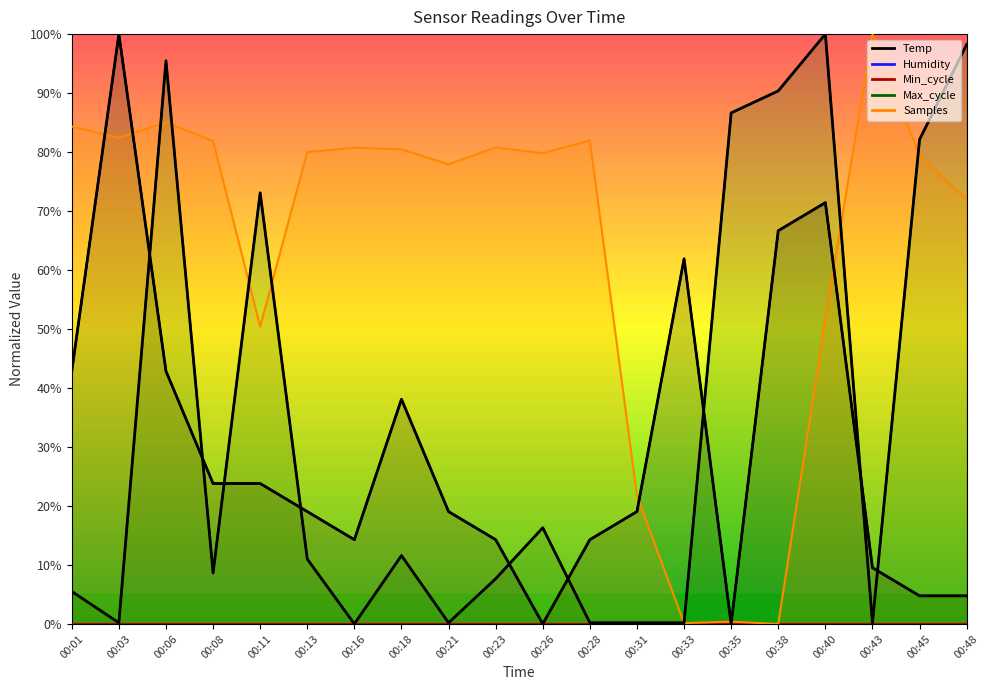

The Max_cycle (norm) series shows 29.8 at 00:40. True or false?

False